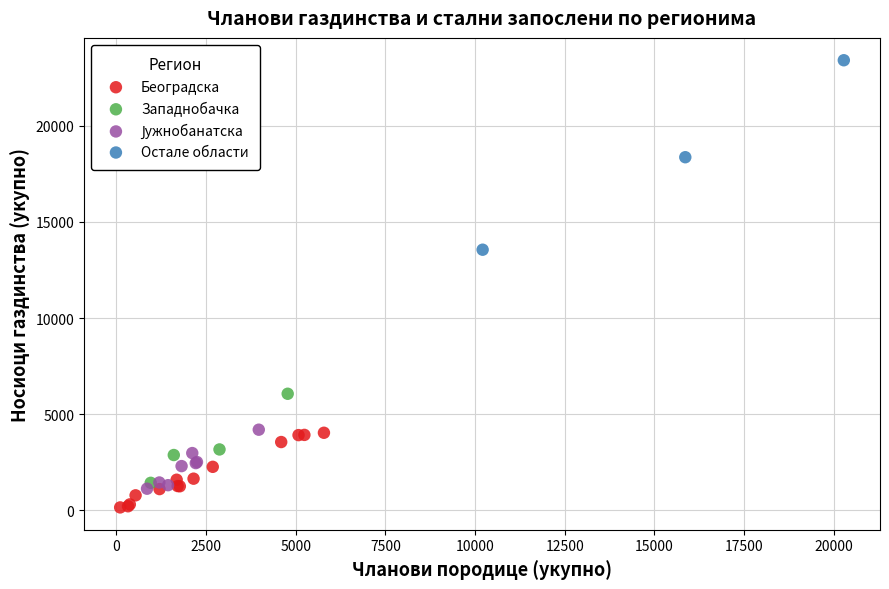

Which series contains the highest Y value?

Остале области